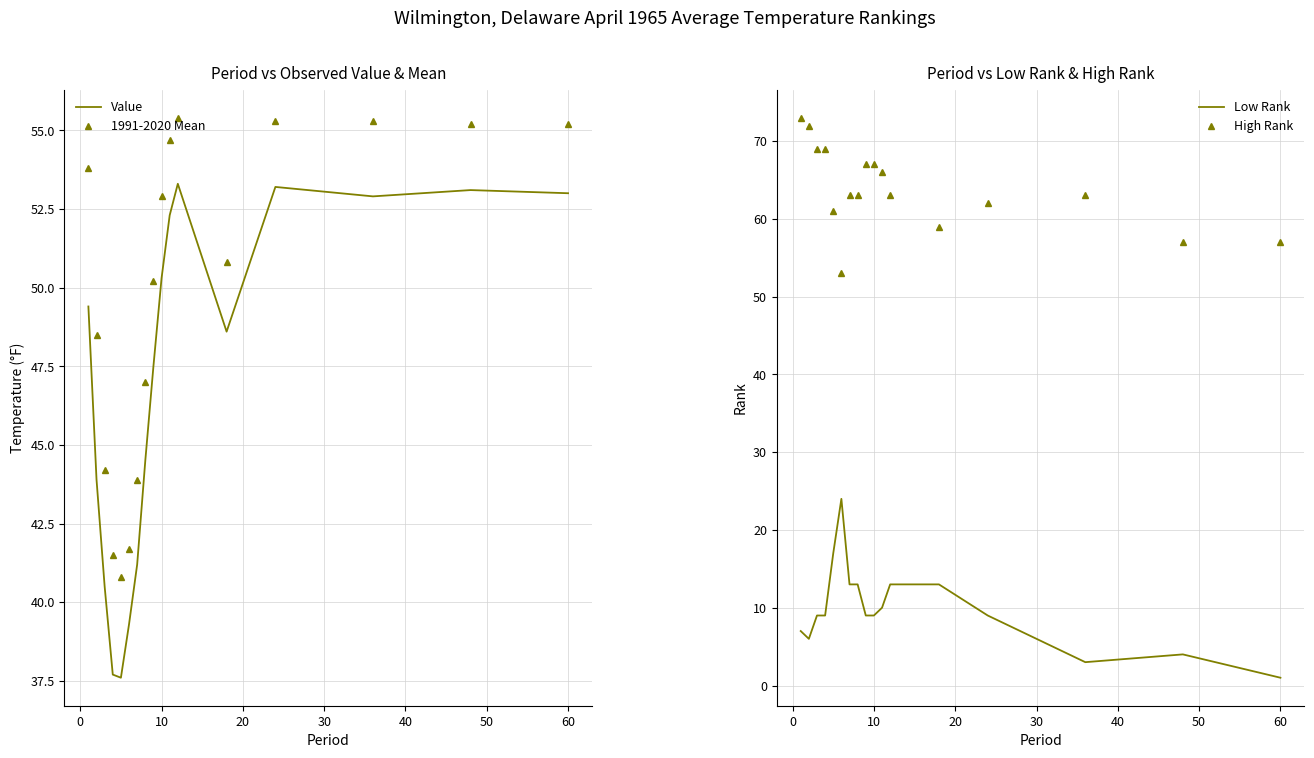

What is the minimum value for High Rank?

53